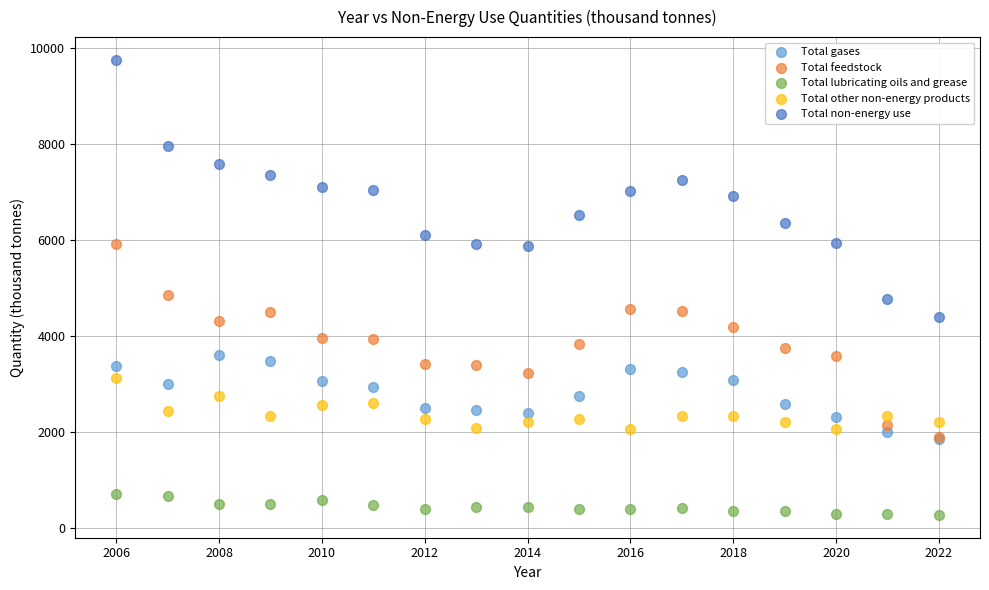

Which series contains the highest Y value?

Total non-energy use